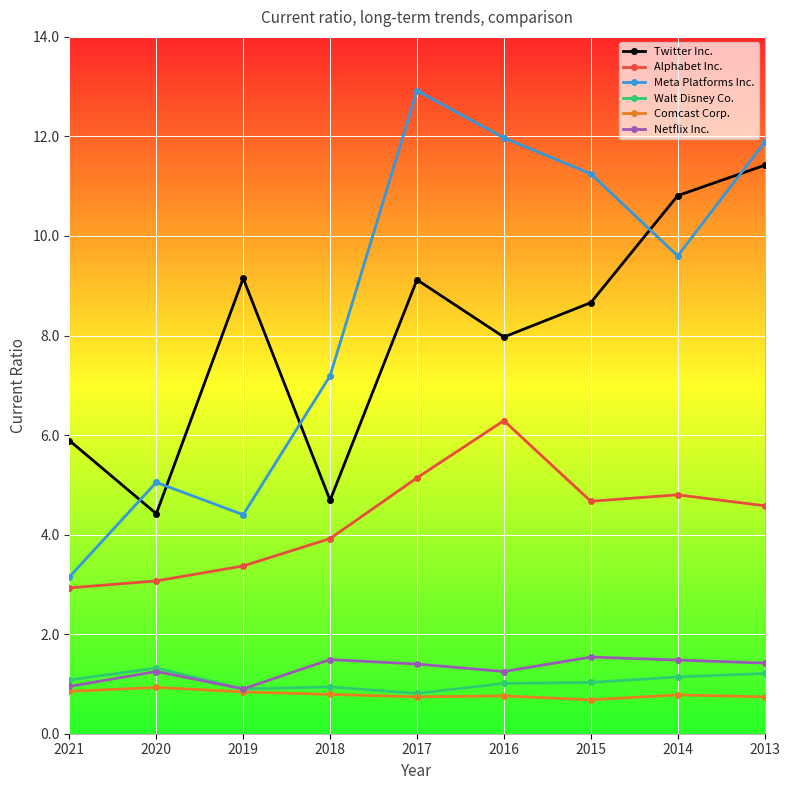

Rank the series at 2016 from highest to lowest value.

Meta Platforms Inc., Twitter Inc., Alphabet Inc., Netflix Inc., Walt Disney Co., Comcast Corp.